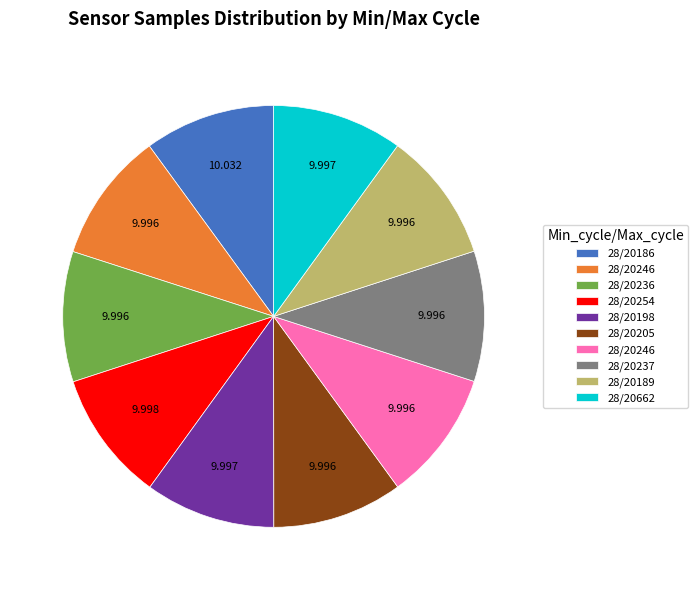

Does any single category account for the majority?

No